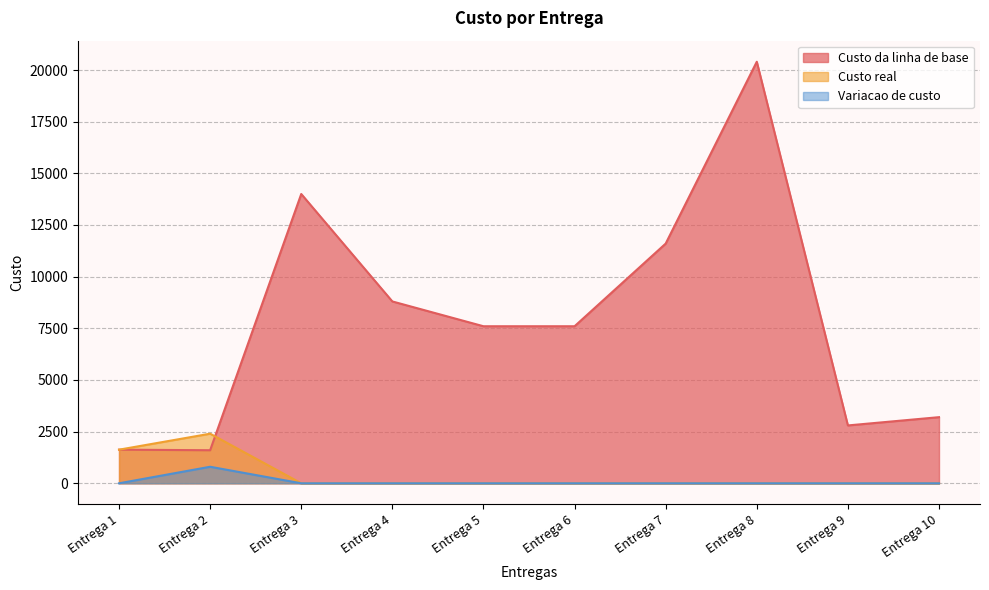

Does the chart display data point markers on the line(s)?

No